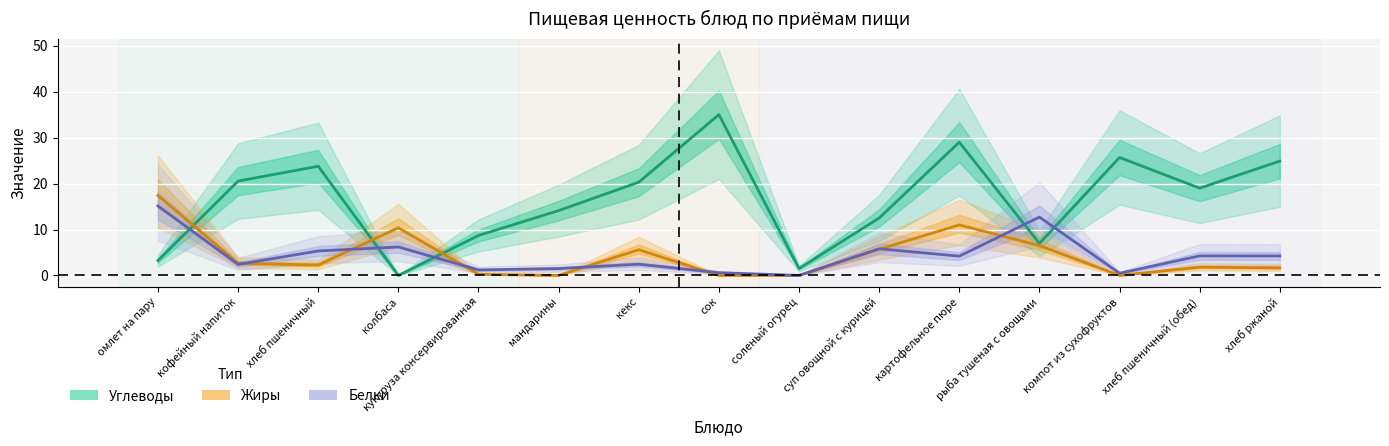

What is the label of the 14th point from the right?

кофейный напиток